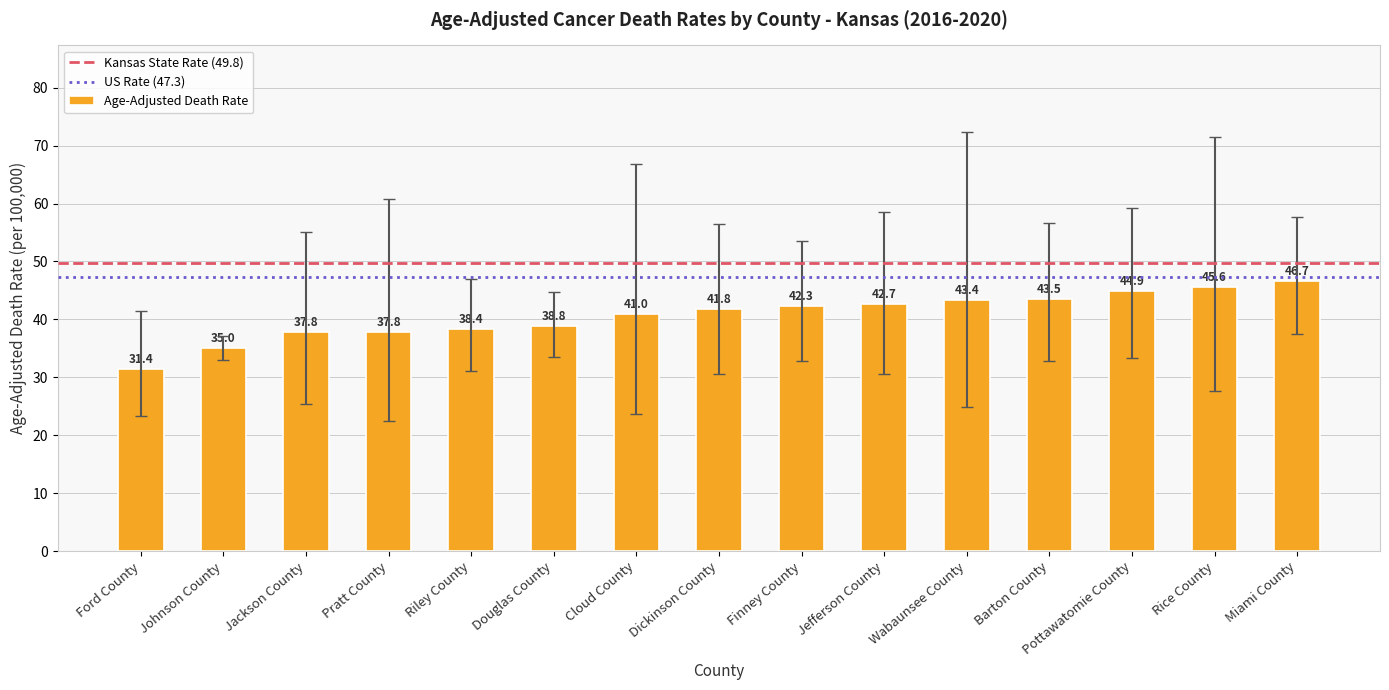

What position from the right is Johnson County?

14